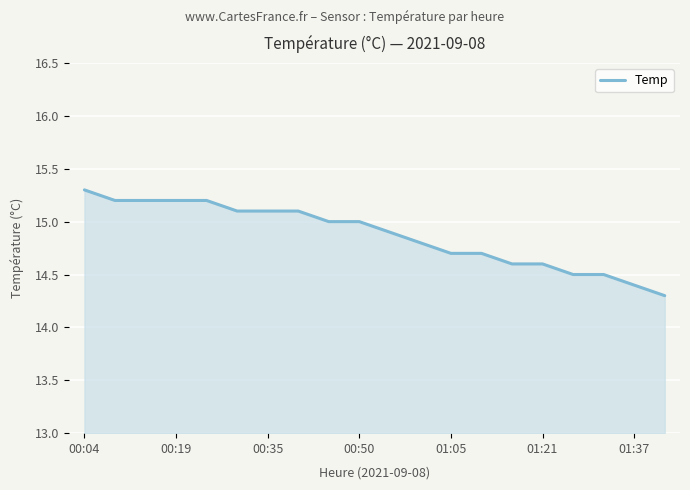

What is the greatest value displayed?

15.3